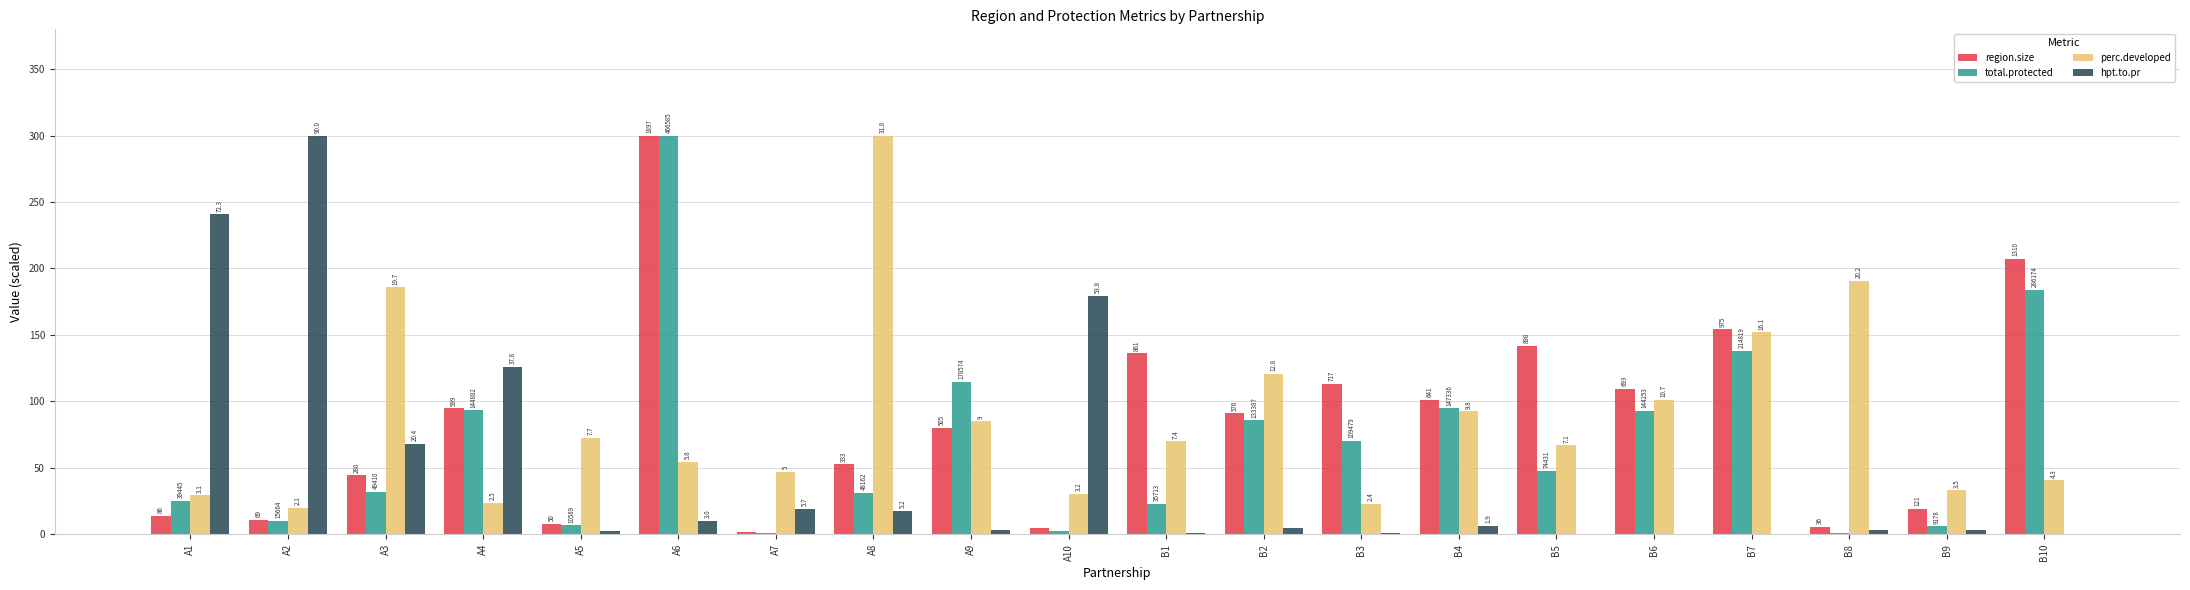

What position from the left is A4?

4